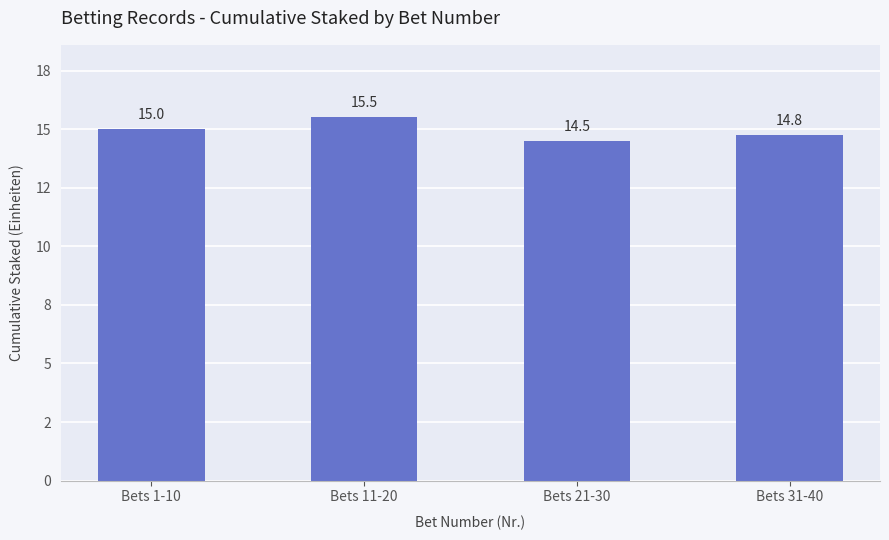

True or false: the data shows 15.5 at Bets 11-20.

True